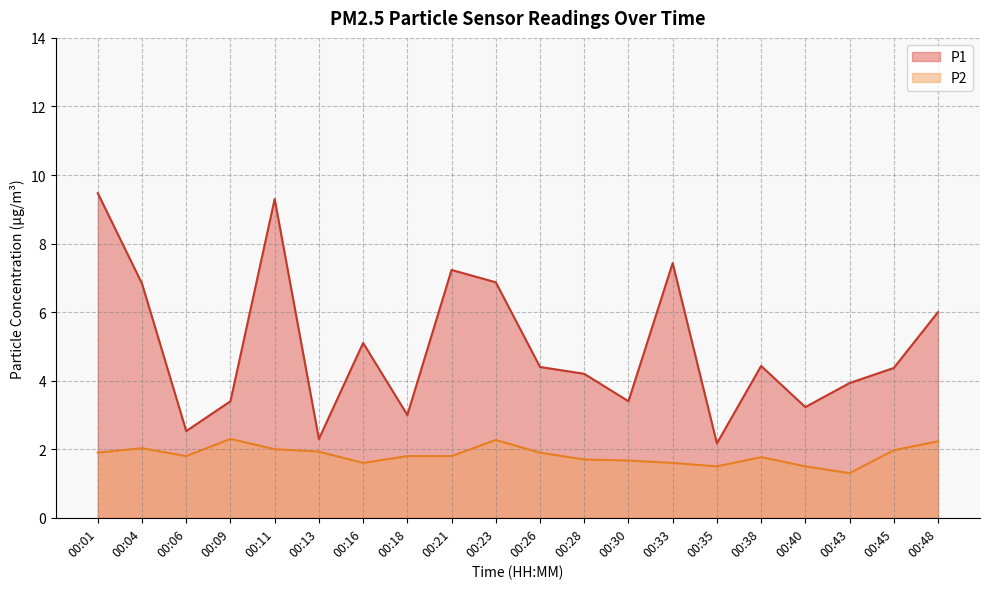

What is the minimum value shown in the chart?

1.3